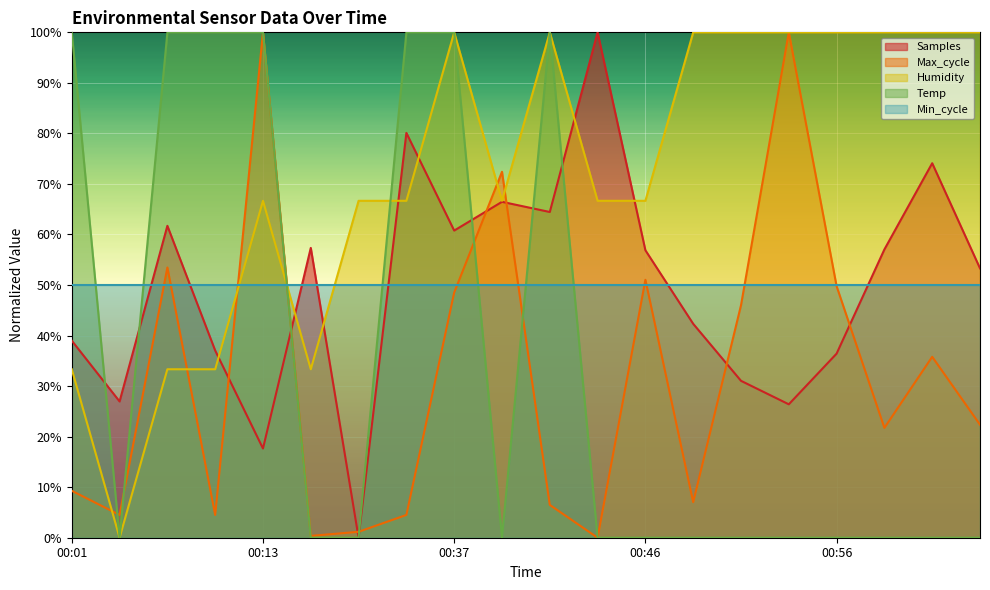

What is the greatest value displayed?

100.0